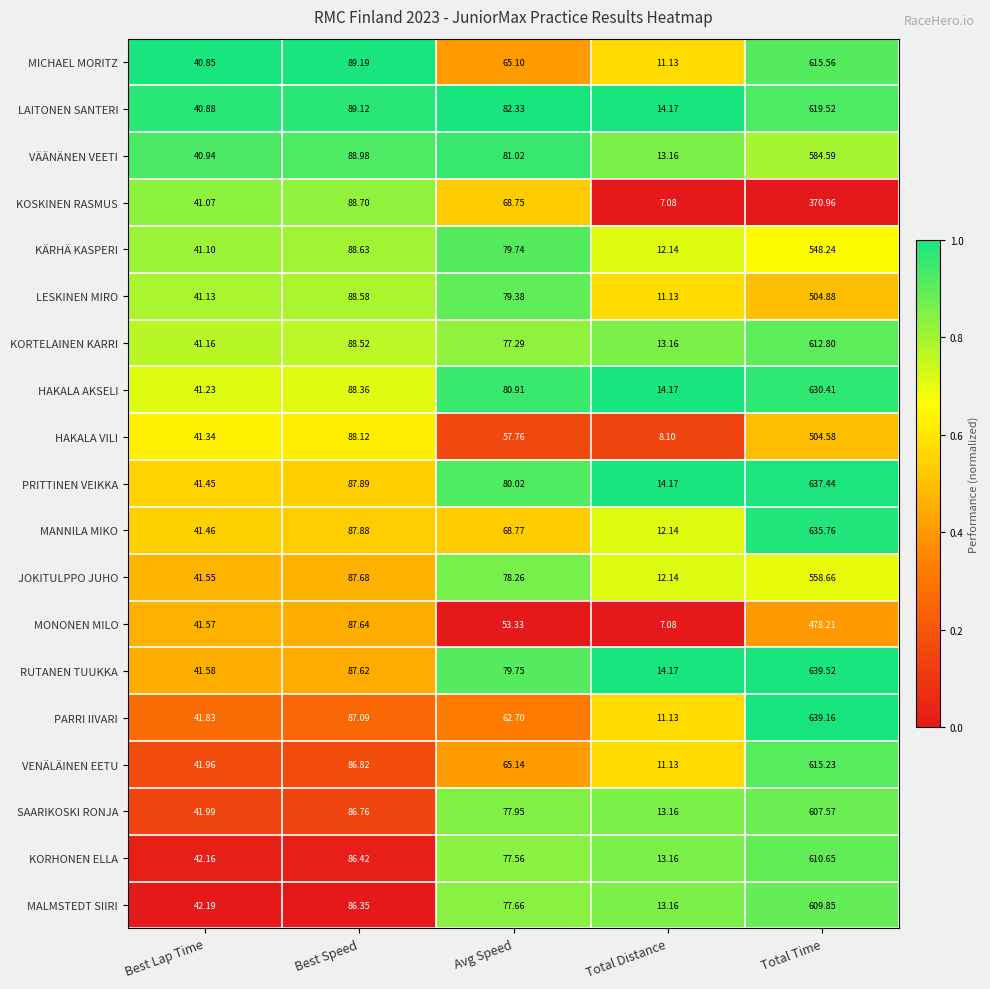

Which series changed the most between Best Speed and Total Distance?

KOSKINEN RASMUS